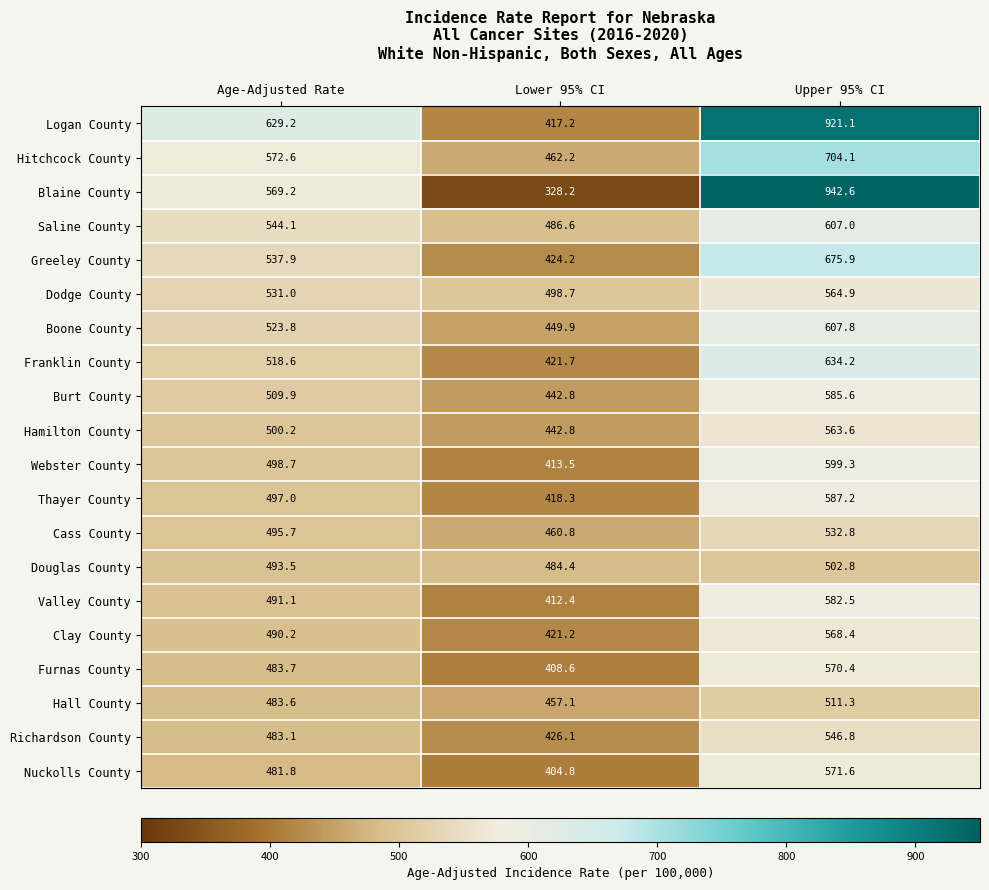

What value does the Greeley County series have at Upper 95% CI?

675.9